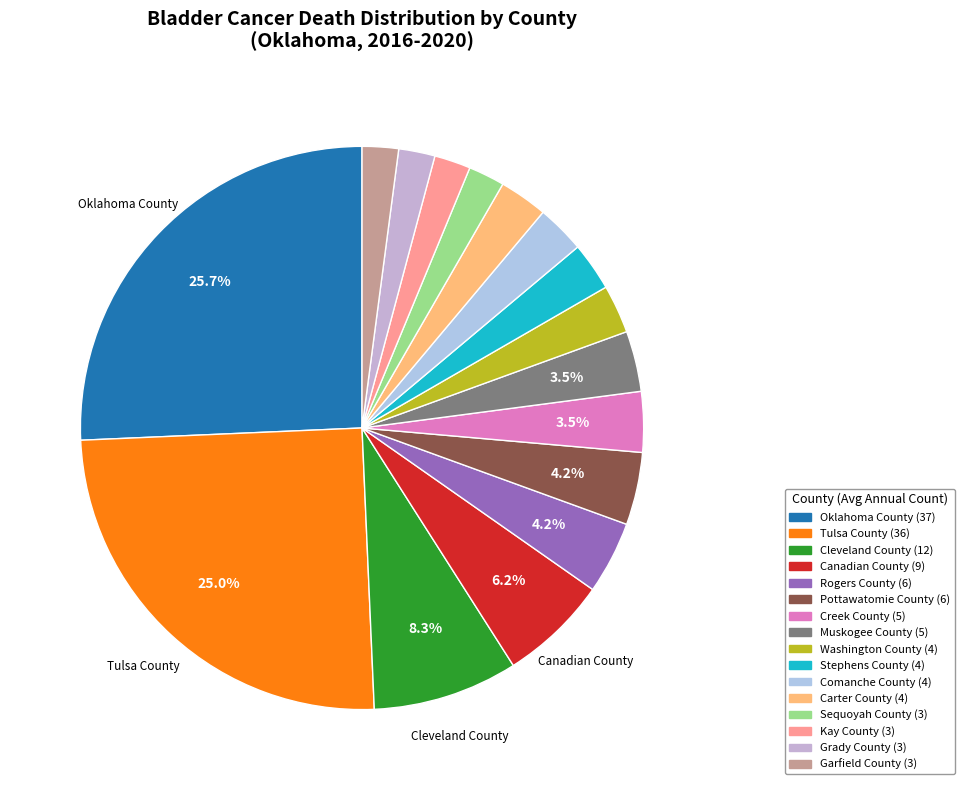

True or false: Carter County accounts for 3% of the total.

True